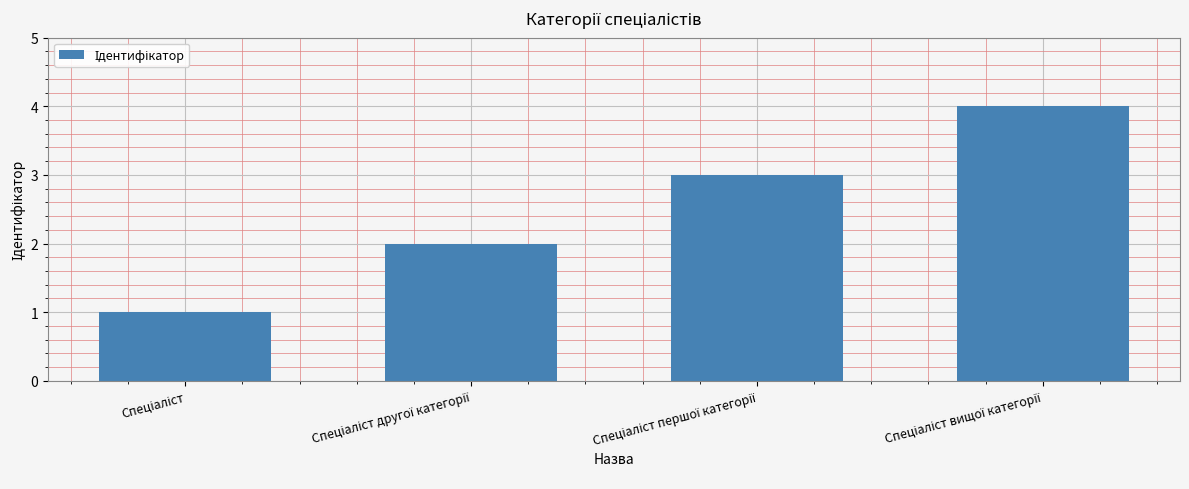

What is the sum of all values?

10